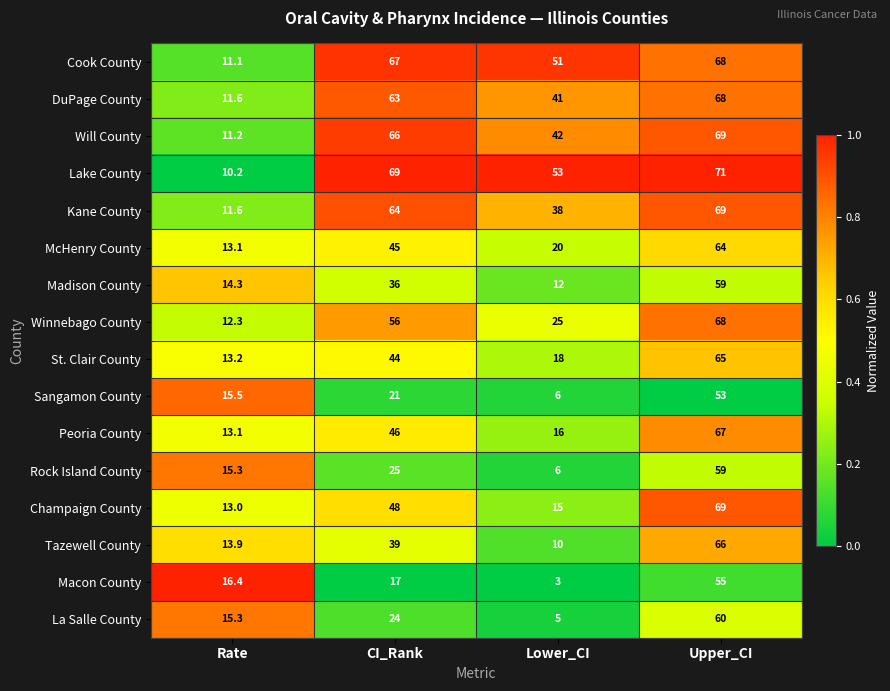

The value of Sangamon County at Rate is 15.5. True or false?

True